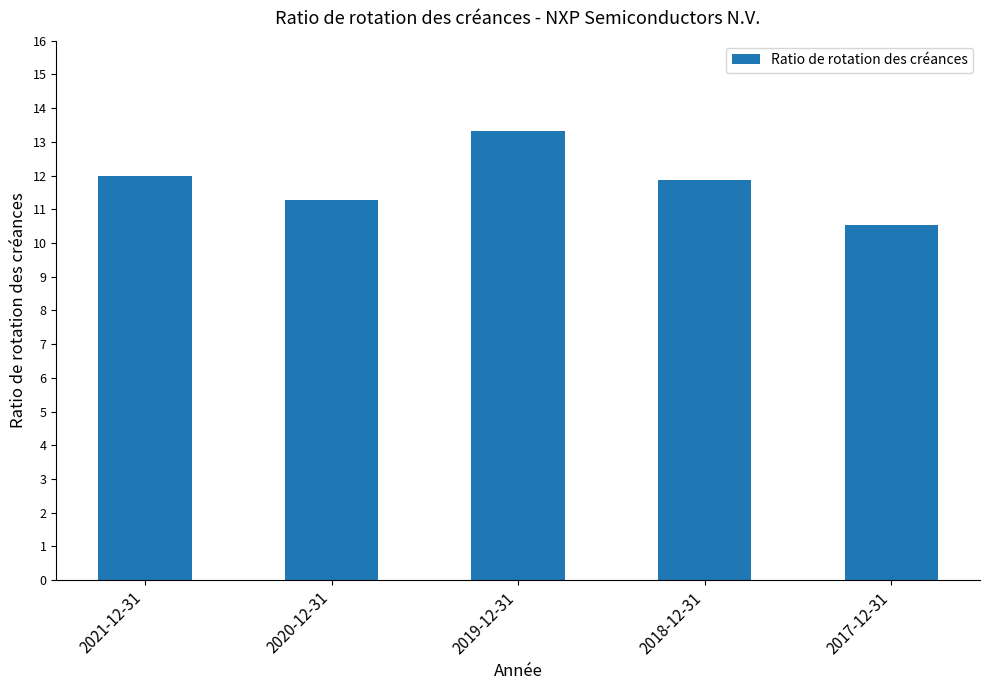

What is the sum of all values?

59.0